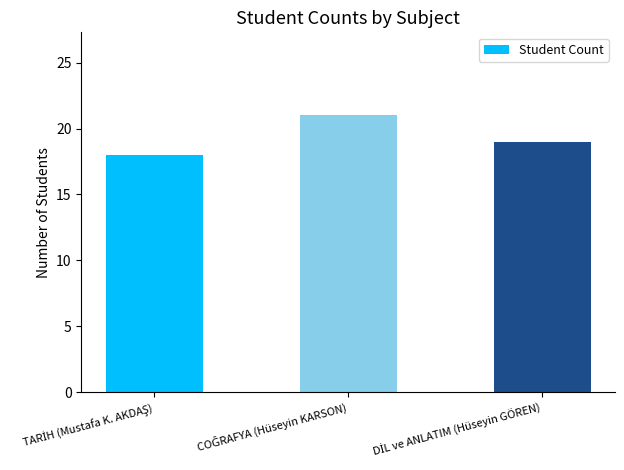

What is the greatest value displayed?

21